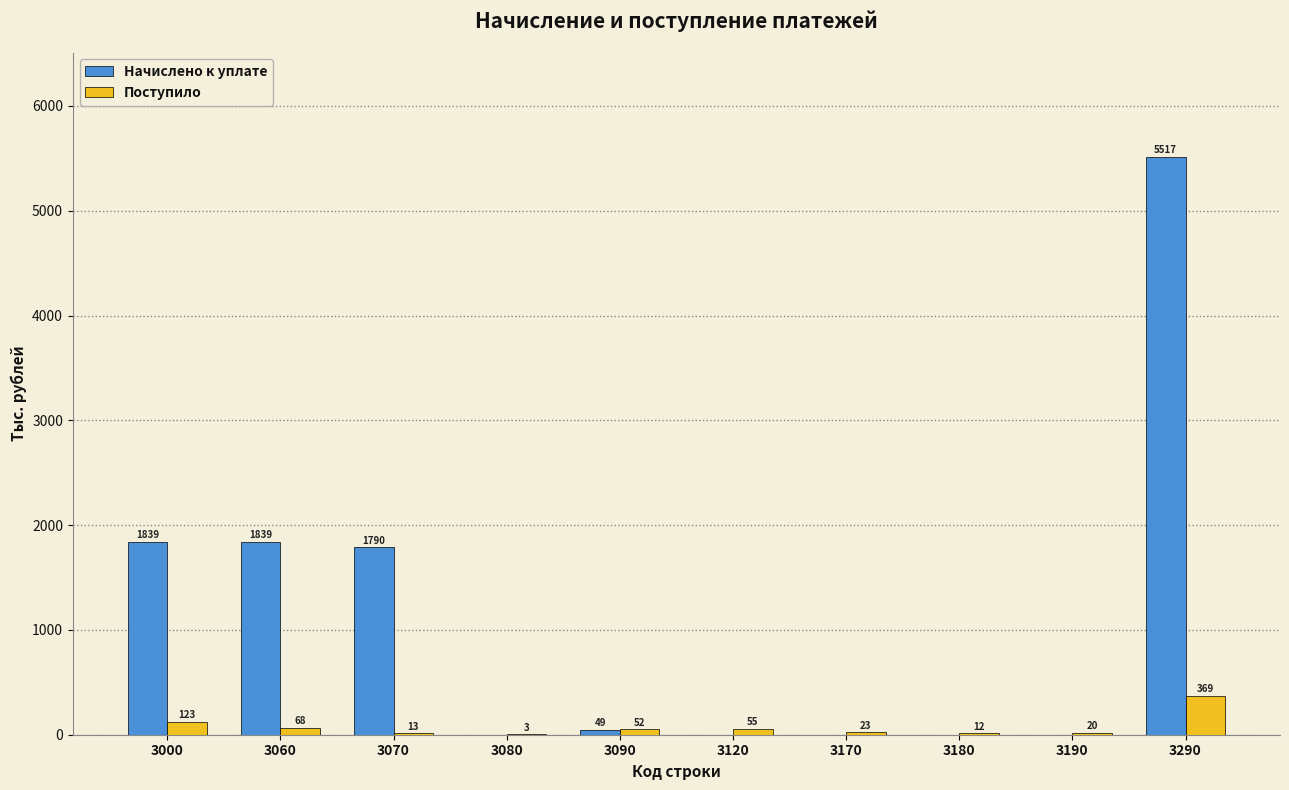

What is the total value across all series at 3080?

3